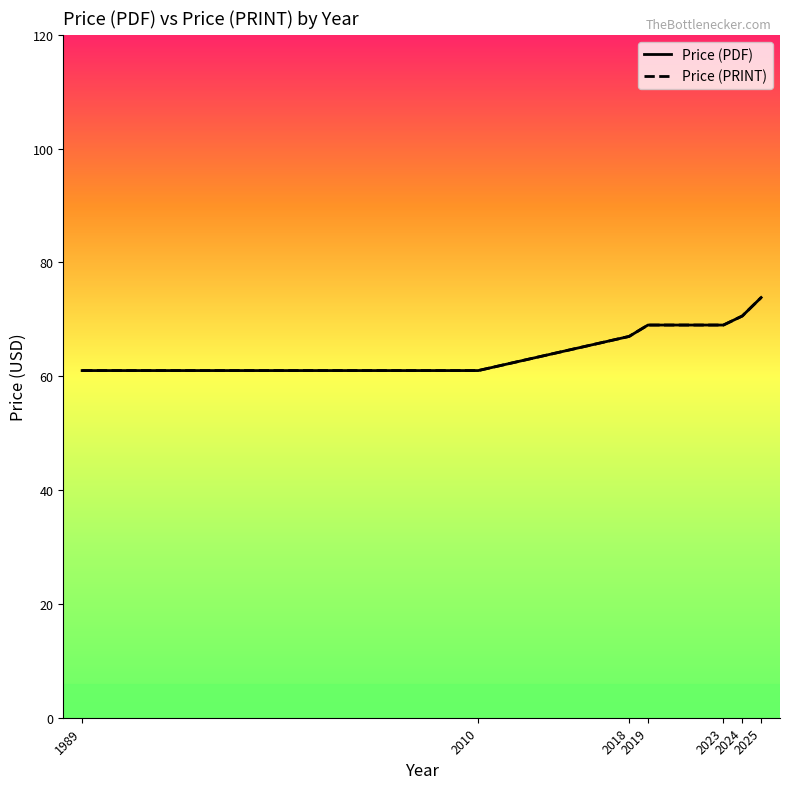

Is this an area chart (filled region under the line)?

No